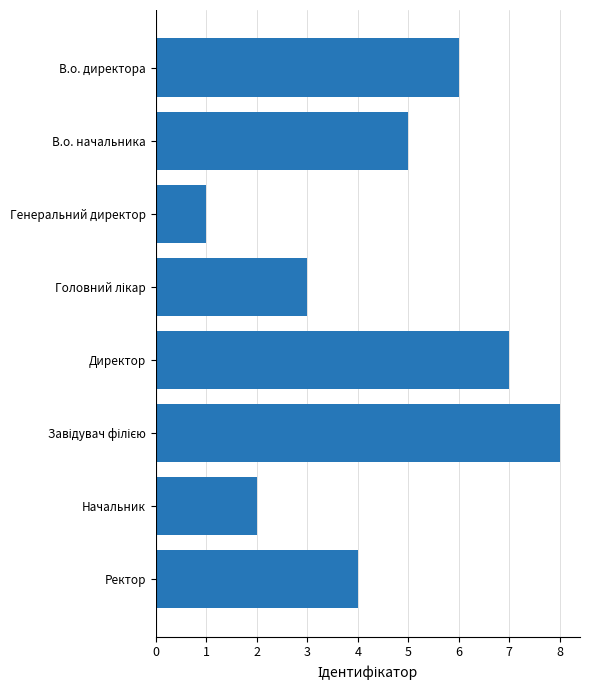

How many data points does each series have?

8